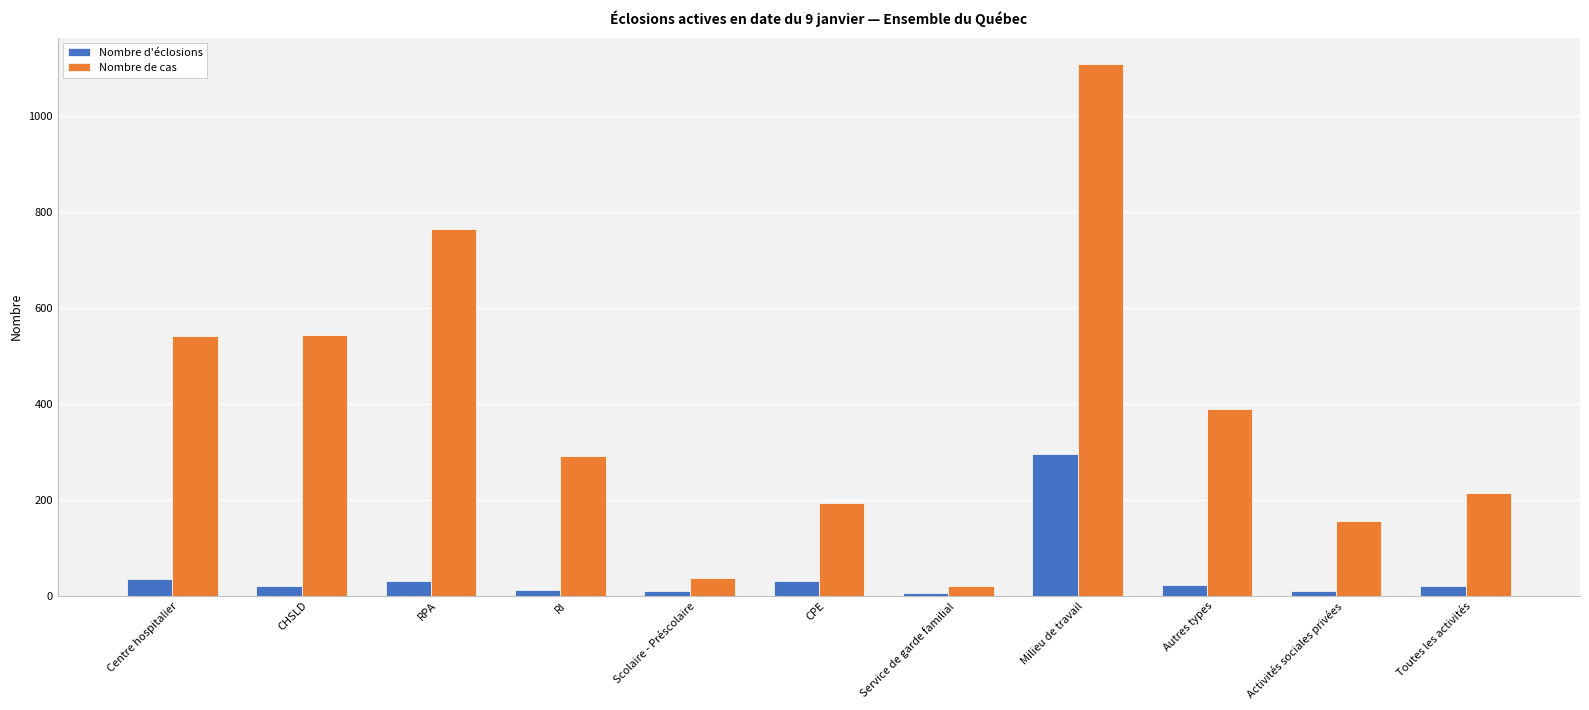

What is the total value across all series at RI?

303